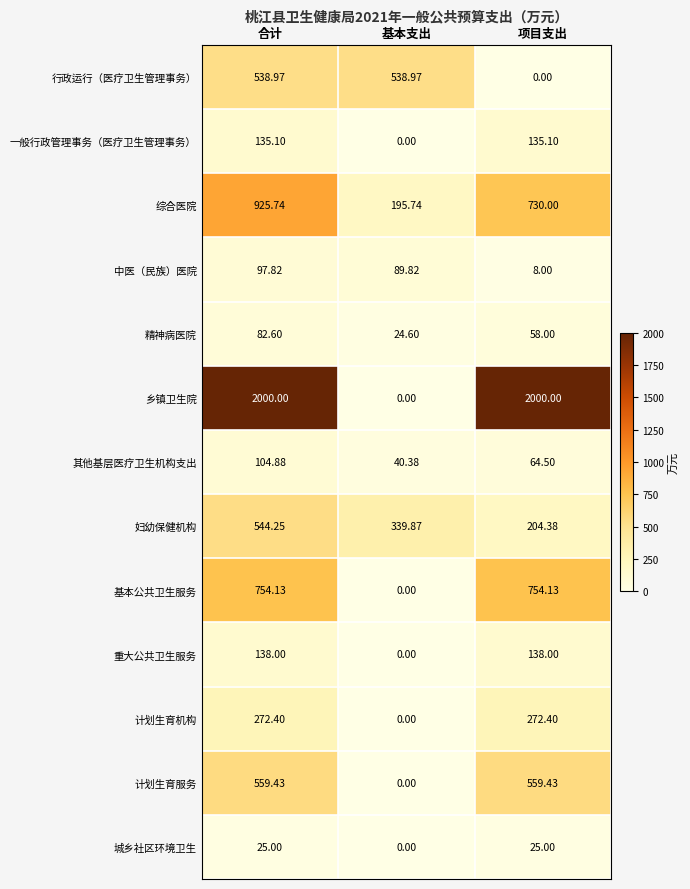

Where is 行政运行（医疗卫生管理事务） nearest to the value 269?

项目支出